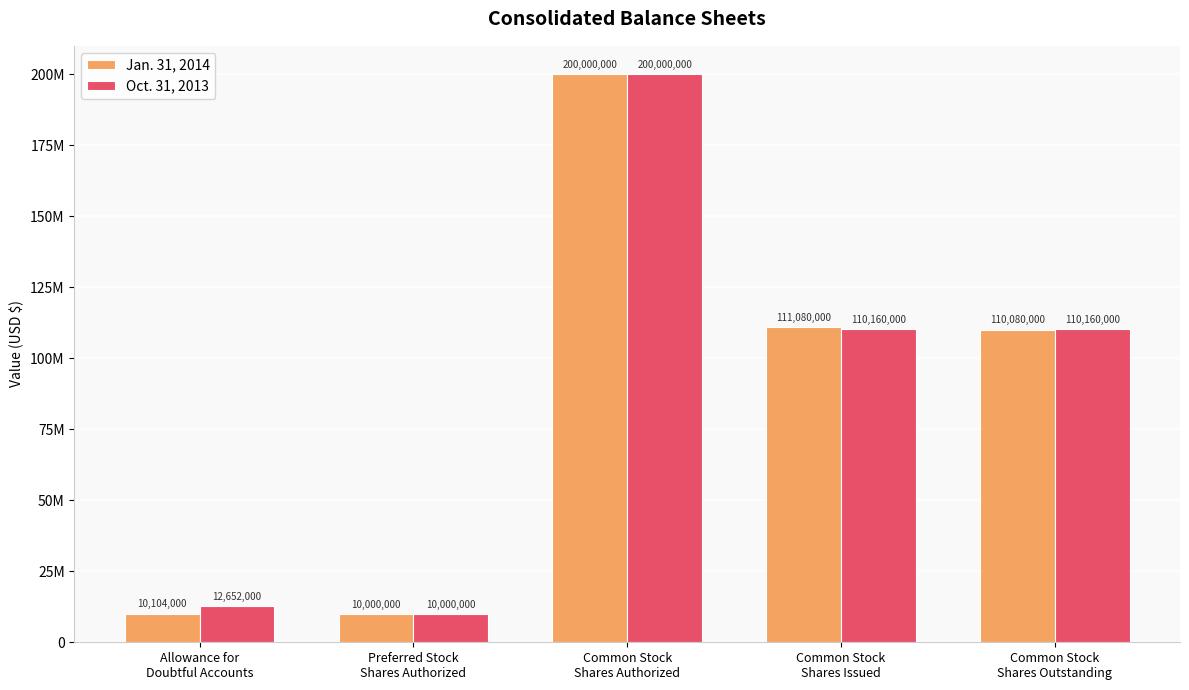

At how many categories does at least one series exceed 91499149?

3